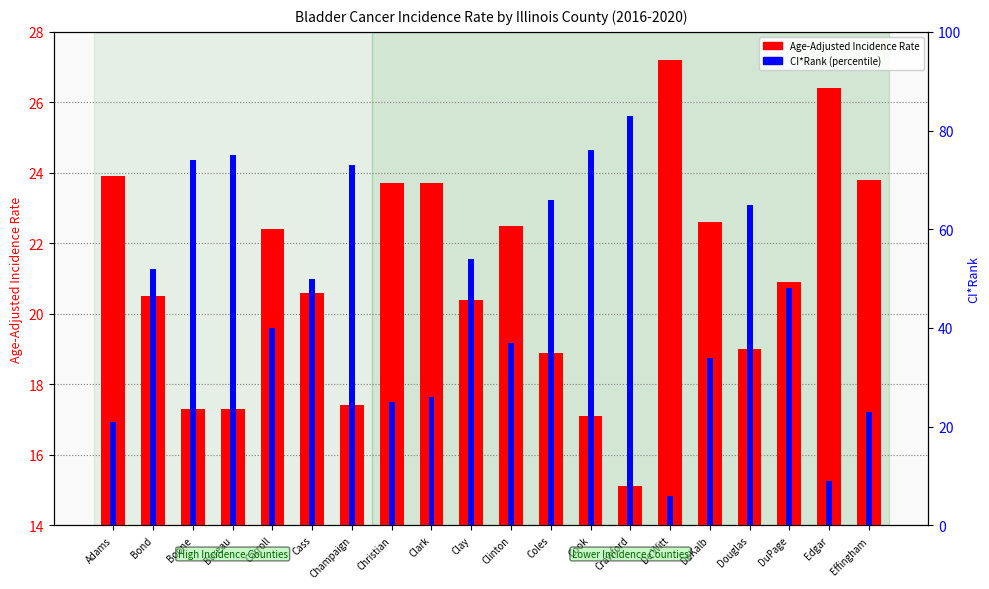

How many bars are there in total?

40